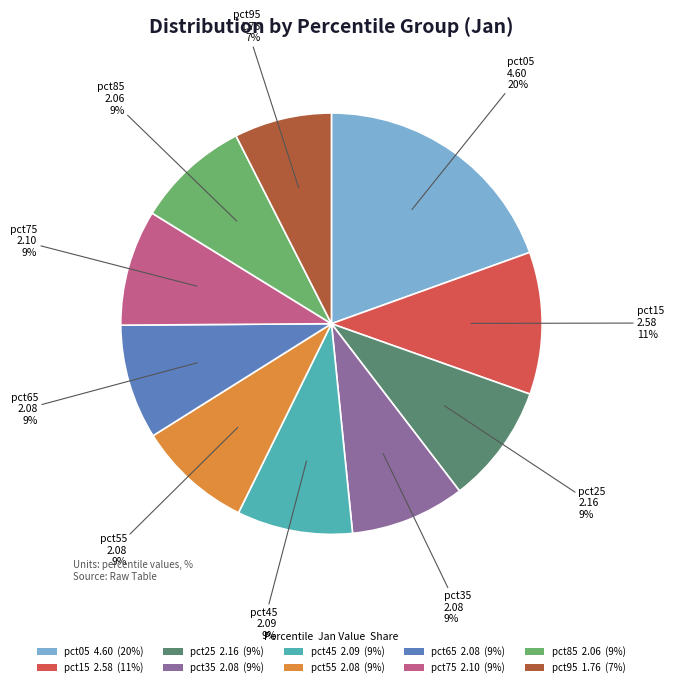

Which category has the biggest portion of the pie?

pct05